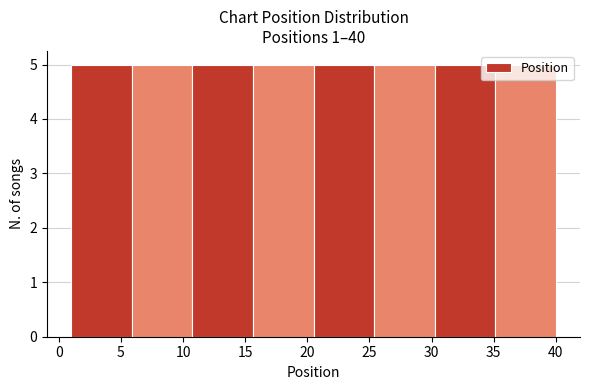

Reading left to right, list every bar in this chart as the range it spans on the x-axis followed by its height. Neither the bar edges nor the heights are printed on the chart, so give them approximately, as read against the axes.

1.0 to 6.0: 5
6.0 to 11.0: 5
11.0 to 15.5: 5
15.5 to 20.5: 5
20.5 to 25.5: 5
25.5 to 30.5: 5
30.5 to 35.0: 5
35.0 to 40.0: 5